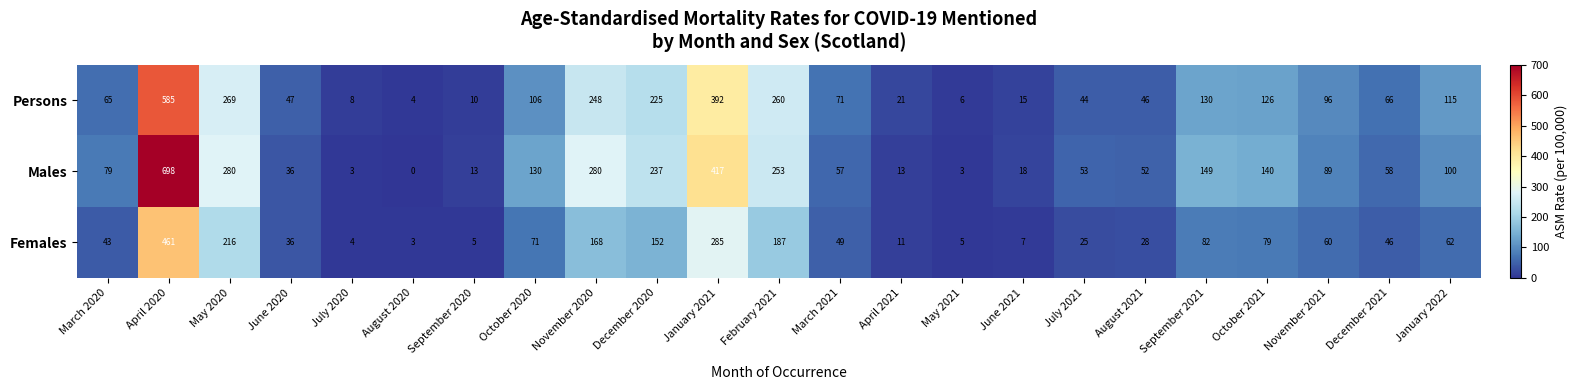

True or false: Persons has a value of 260 at February 2021.

True